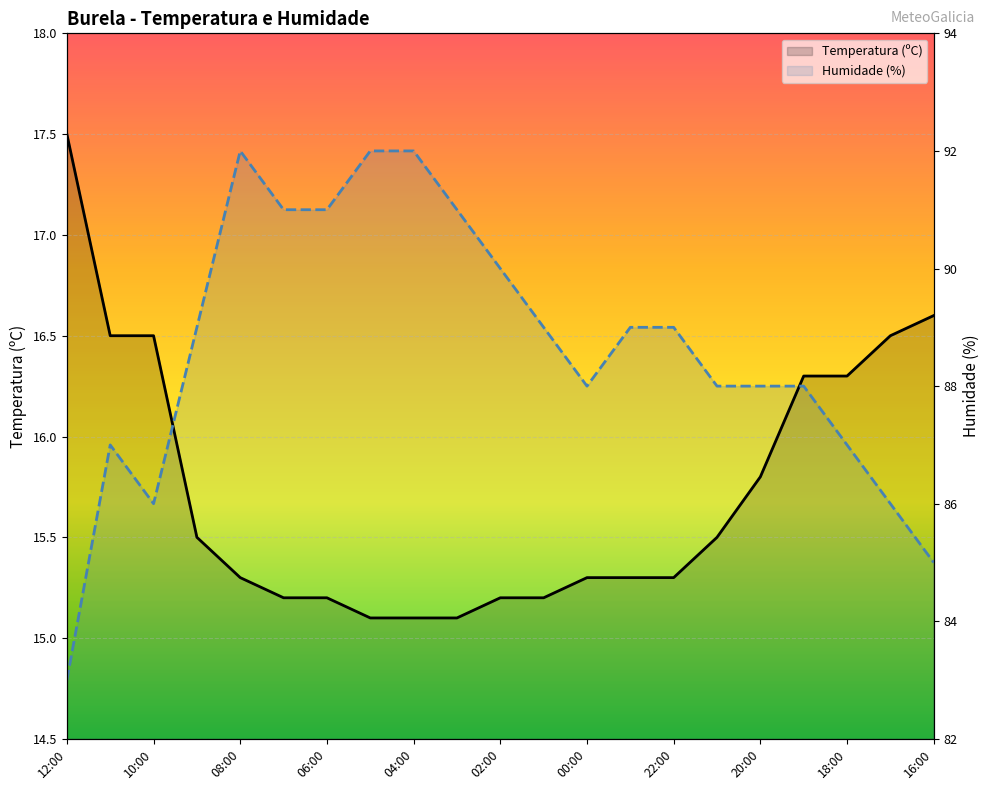

How many intersections are there between Humidade (%) and Temperatura (ºC)?

2